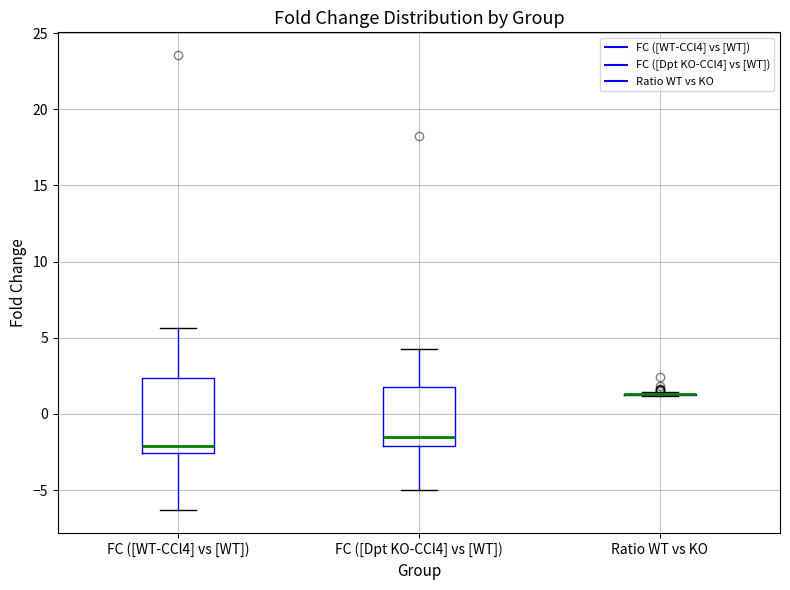

Reading left to right, read every box against the y-axis: the position of its median line, the range the box covers, and the ends of its whiskers. The values are not printed on the chart, so give them approximately, as read against the axis.

FC ([WT-CCl4] vs [WT]): median -2.0, box -2.5 to 2.5, whiskers -6.5 to 5.5
FC ([Dpt KO-CCl4] vs [WT]): median -1.5, box -2.0 to 2.0, whiskers -5.0 to 4.5
Ratio WT vs KO: box collapsed to a line at 1.5, whiskers 1.0 to 1.5